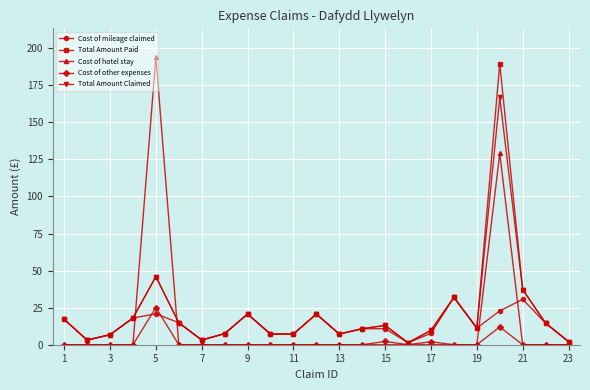

What is the greatest value displayed?

194.0